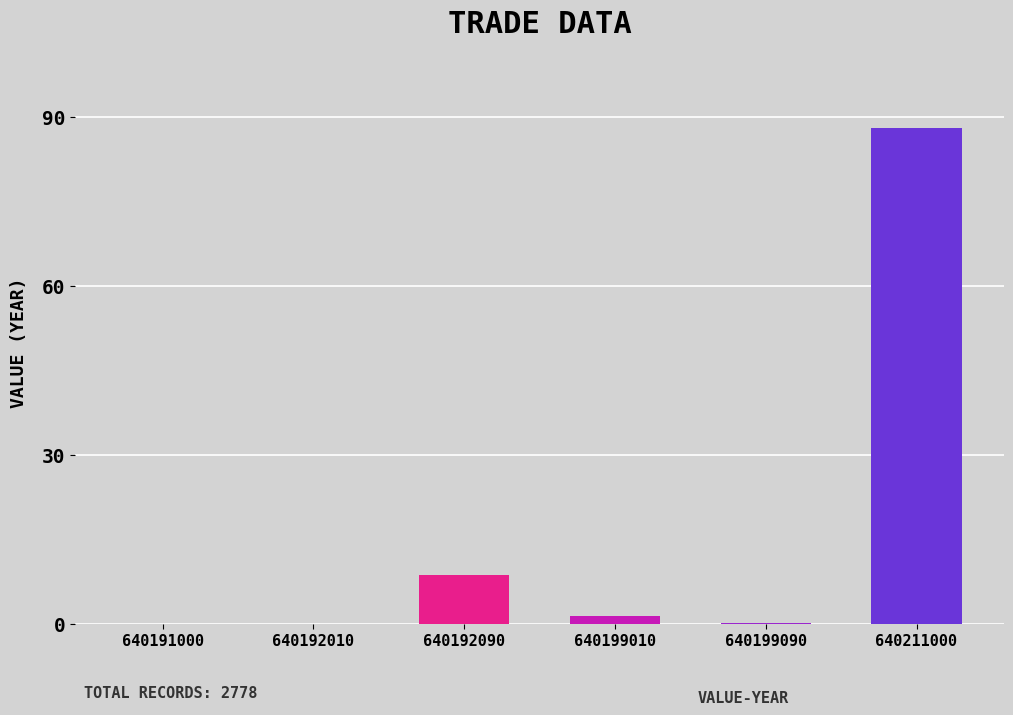

What is the average value?

16.4